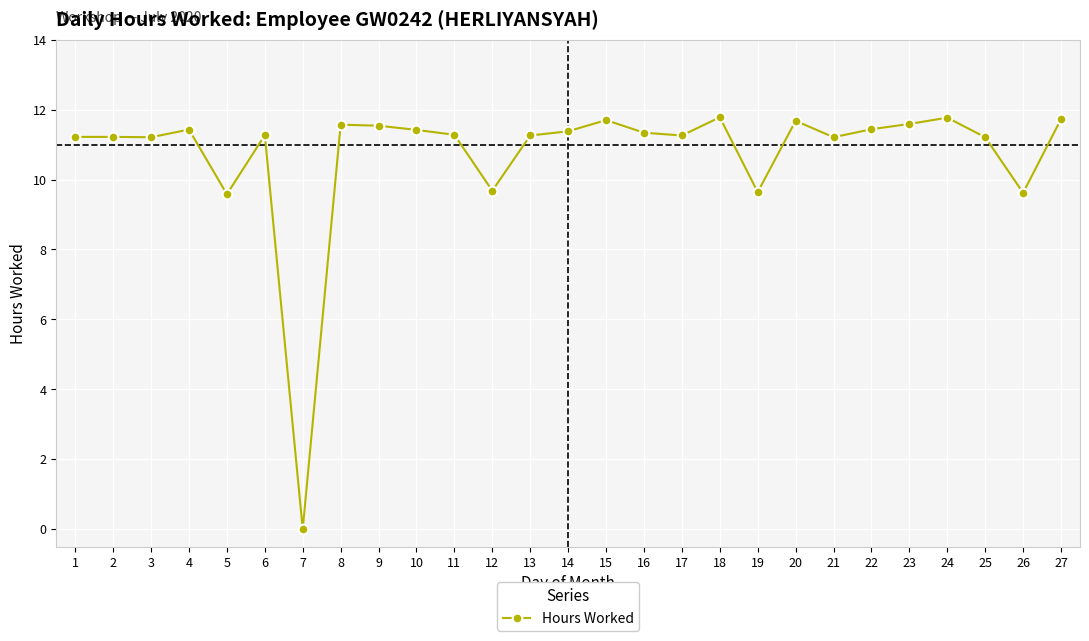

Which has a higher value, 5 or 13?

13